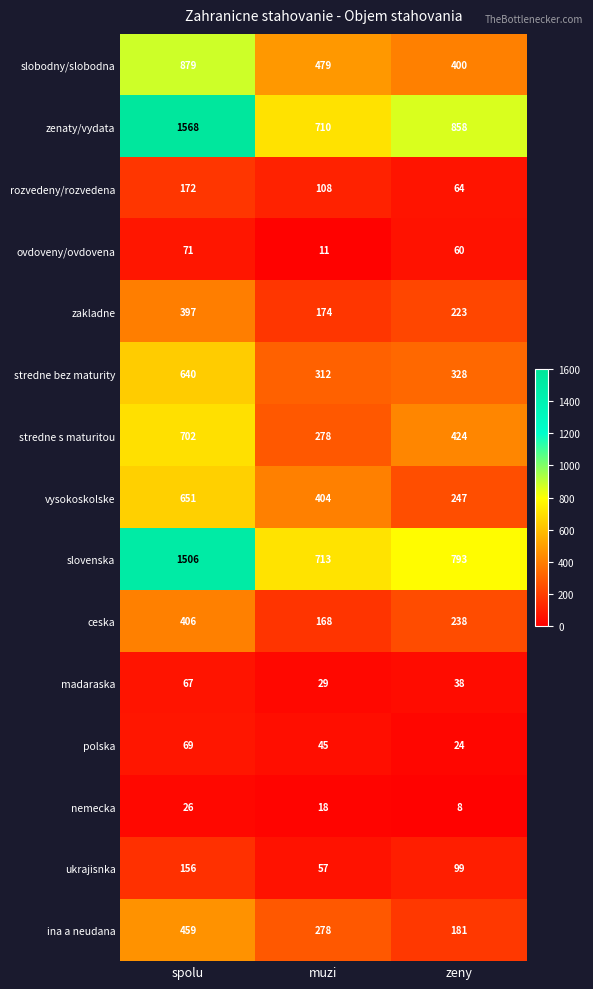

How many data points does each series have?

3